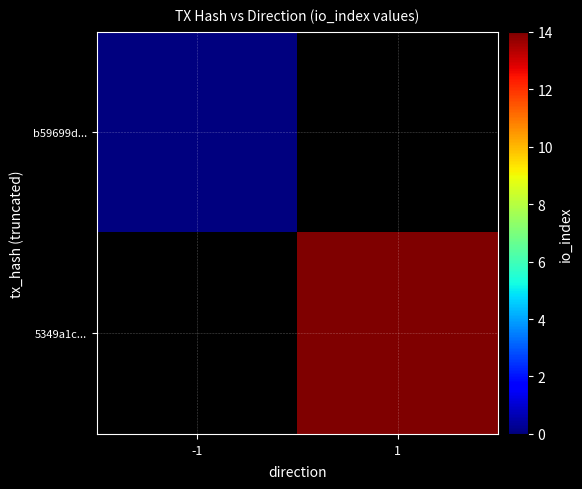

At which category does the chart reach its peak across all series?

1